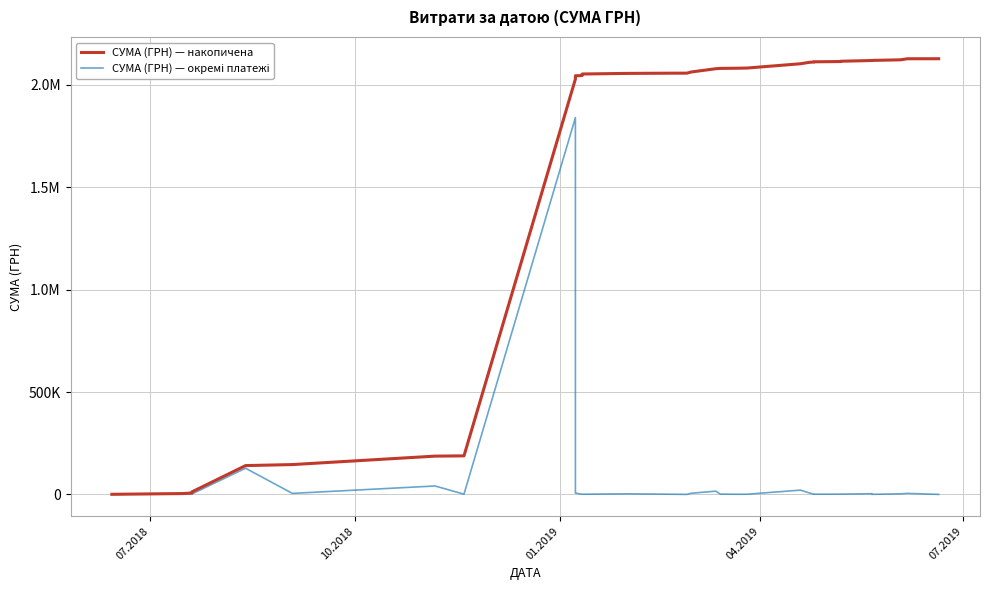

What is the sum of all СУМА (ГРН) — окремі платежі values?

2128203.9